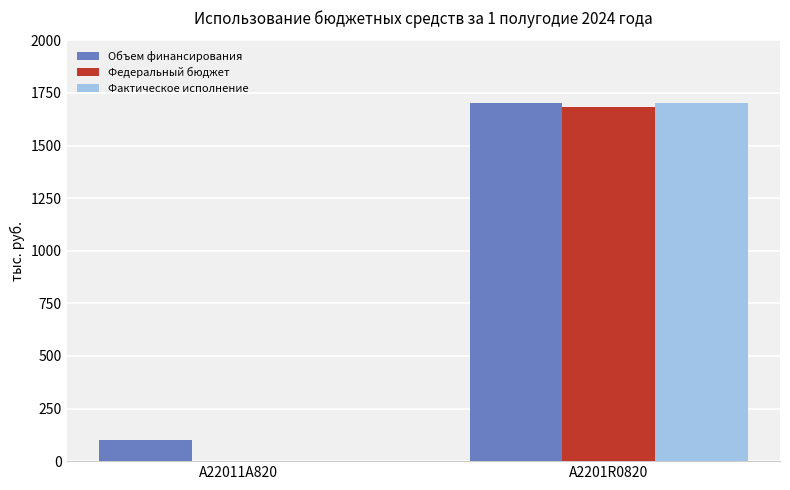

Are the bars grouped side by side (vs. stacked)?

Yes